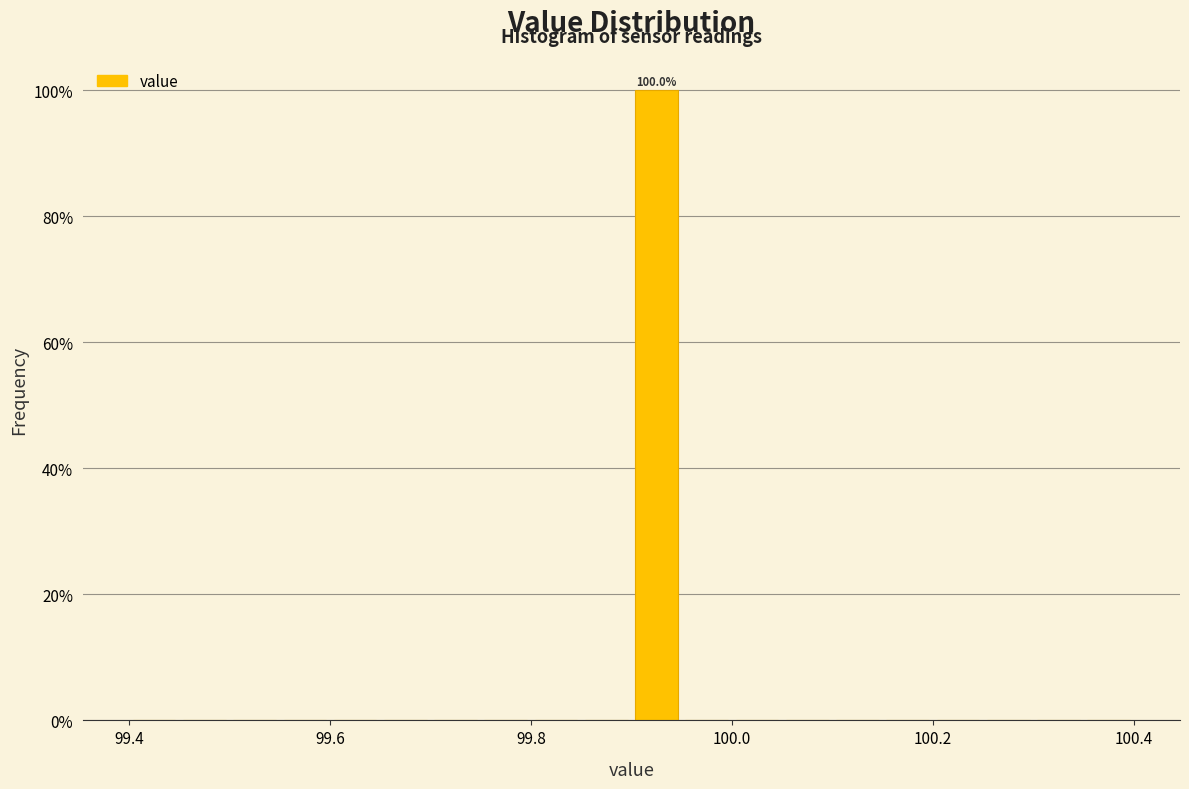

Around what value on the x-axis is the tallest bar? Give the approximate position of its centre, as read against the axis.

99.92